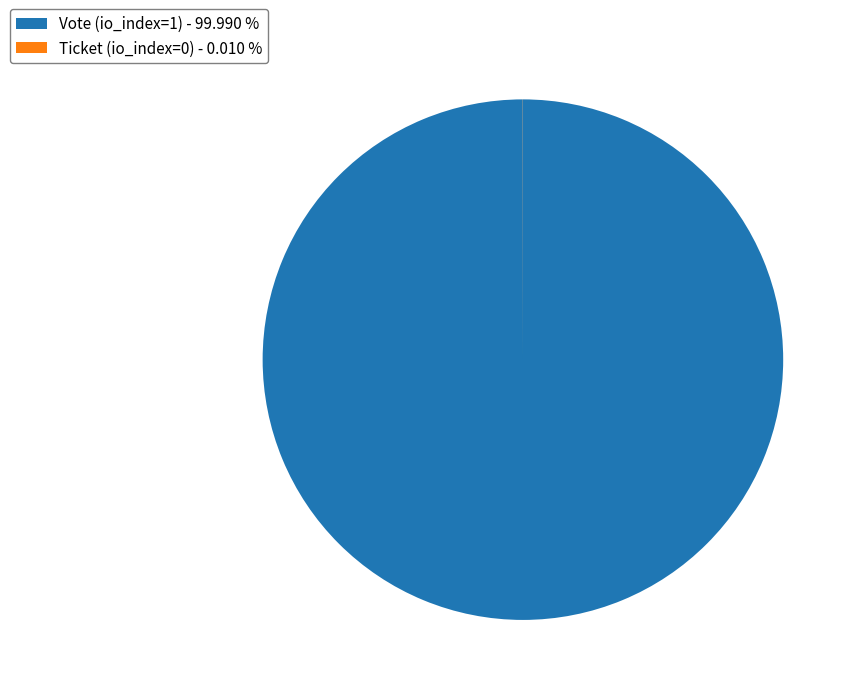

Does Vote (io_index=1) - 99.990 % represent more than half of the total?

Yes